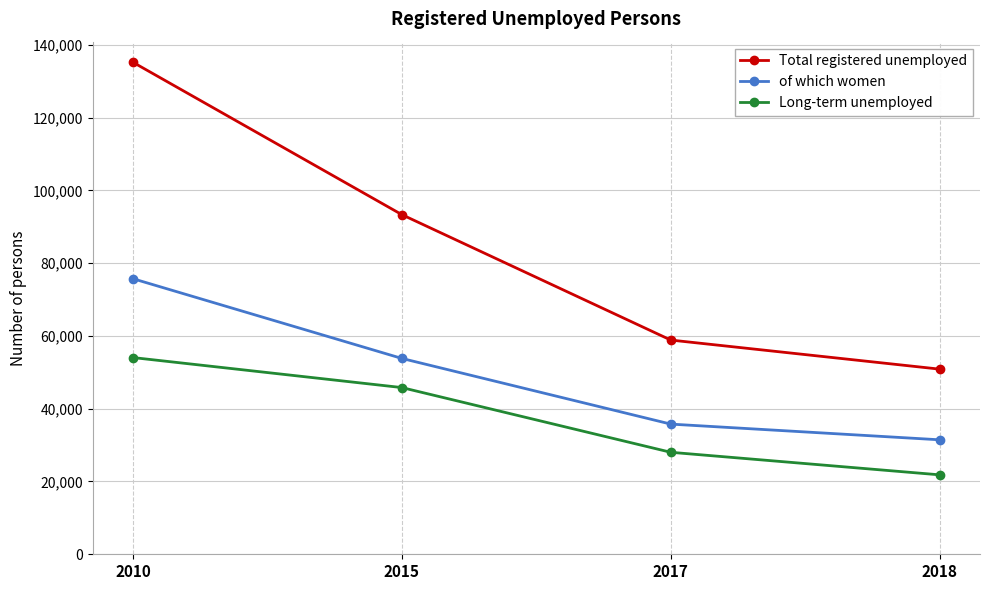

Rank the series by their average value, from highest to lowest.

Total registered unemployed, of which women, Long-term unemployed